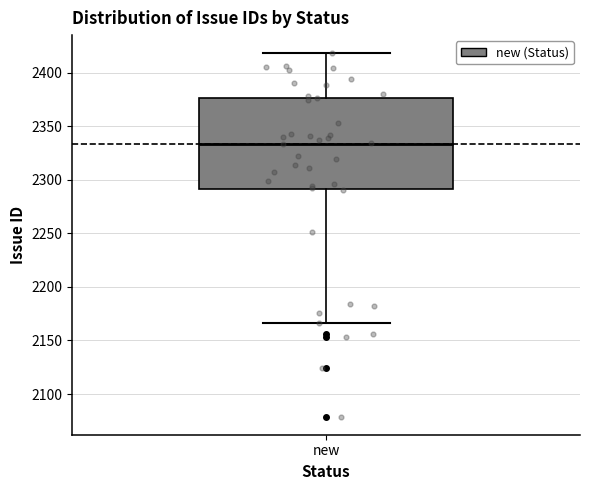

Transcribe this box plot: give where the median line is, the range the box spans, and where the two whiskers end, as read against the y-axis. The values are not printed on the chart, so give them approximately, as read against the axis.

median 2335, box 2290 to 2375, whiskers 2165 to 2420